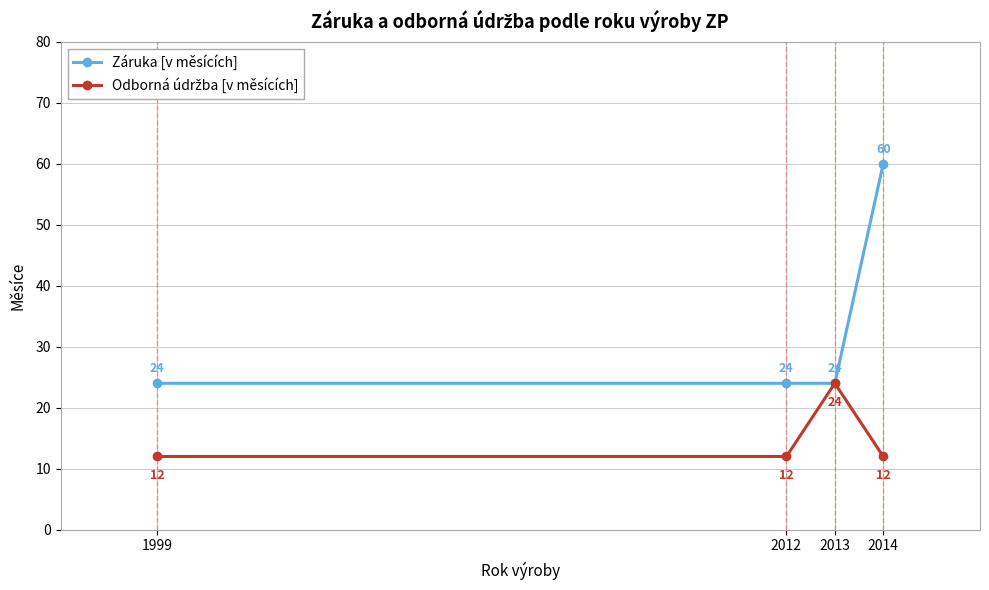

Is it true that Záruka [v měsících] equals 12 at 2013?

False